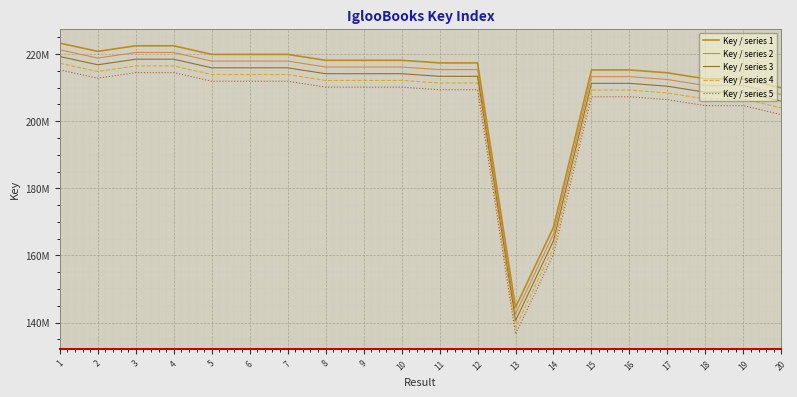

What are all the series names shown in the legend?

Key / series 1, Key / series 2, Key / series 3, Key / series 4, Key / series 5